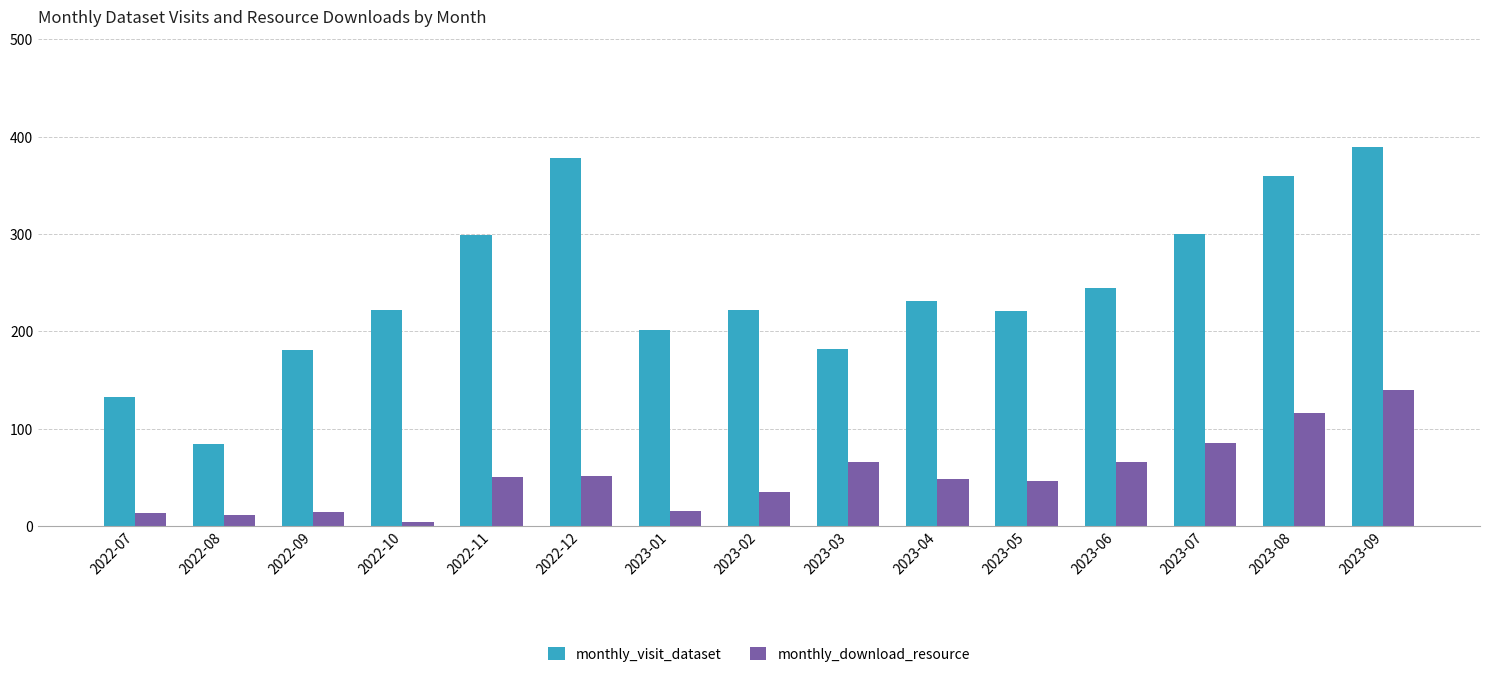

What is the average value of the monthly_download_resource series?

51